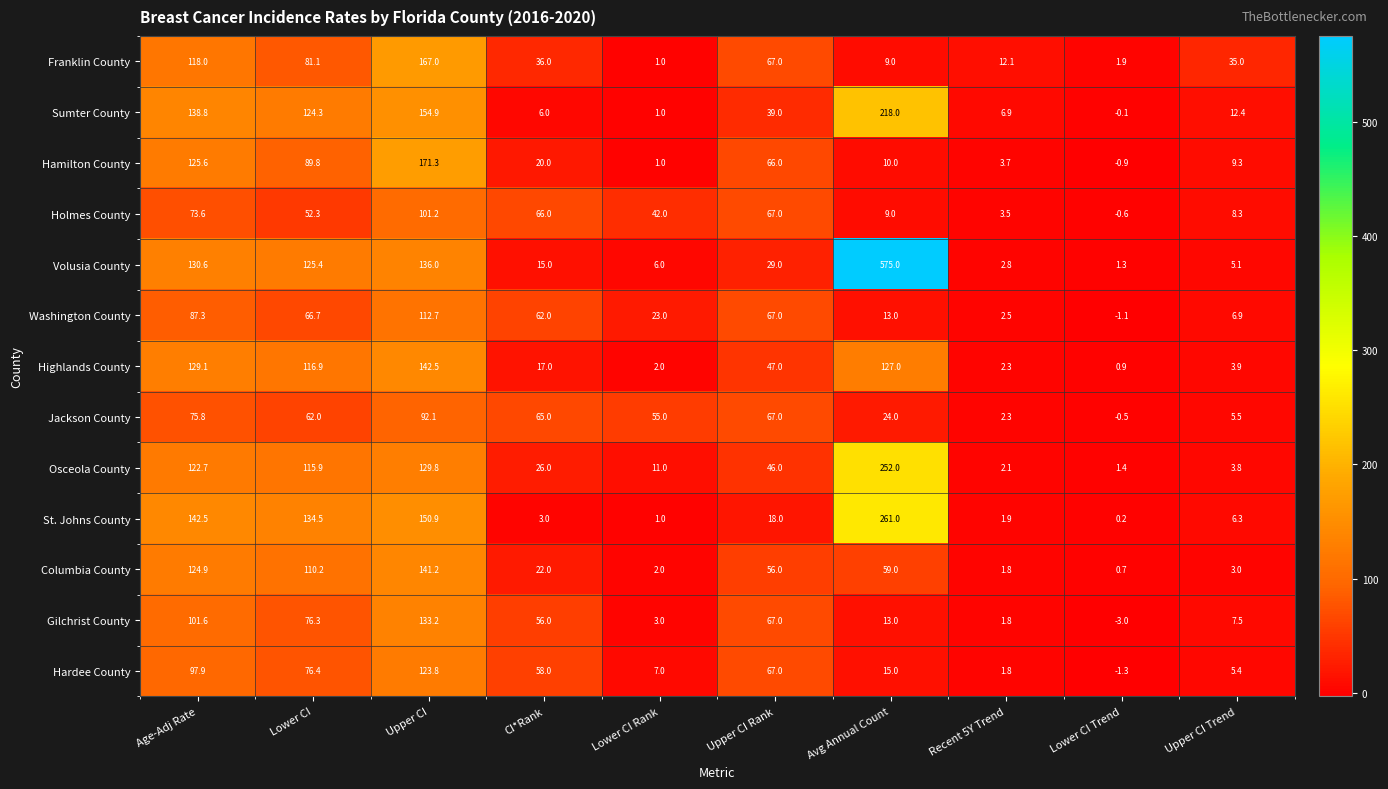

Which category has the lowest value across all series?

Lower CI Trend